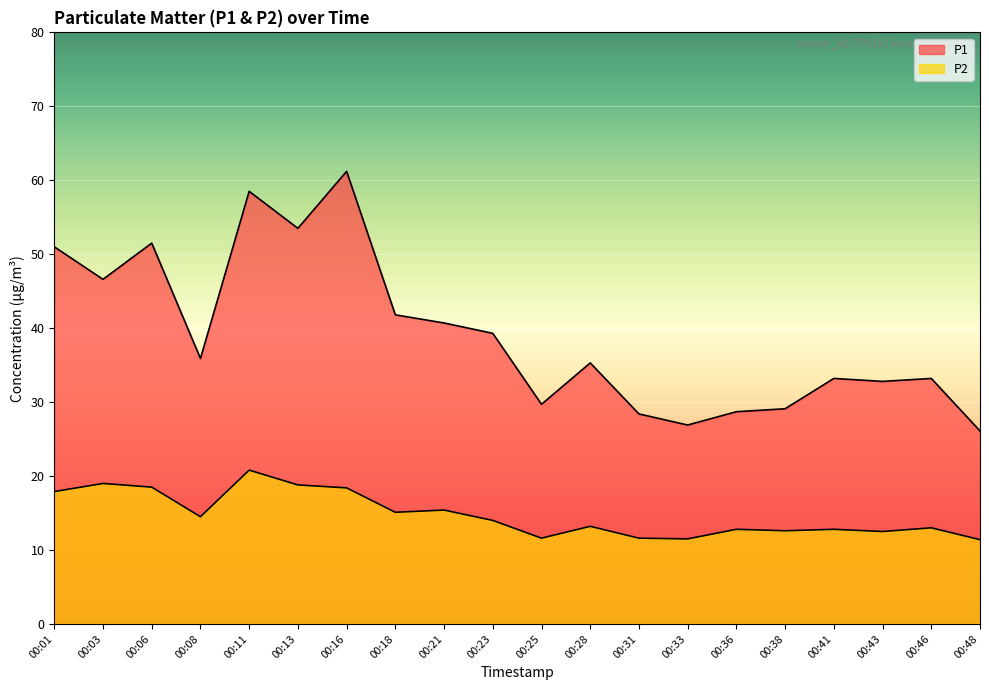

Where is the first local minimum for P1?

00:03